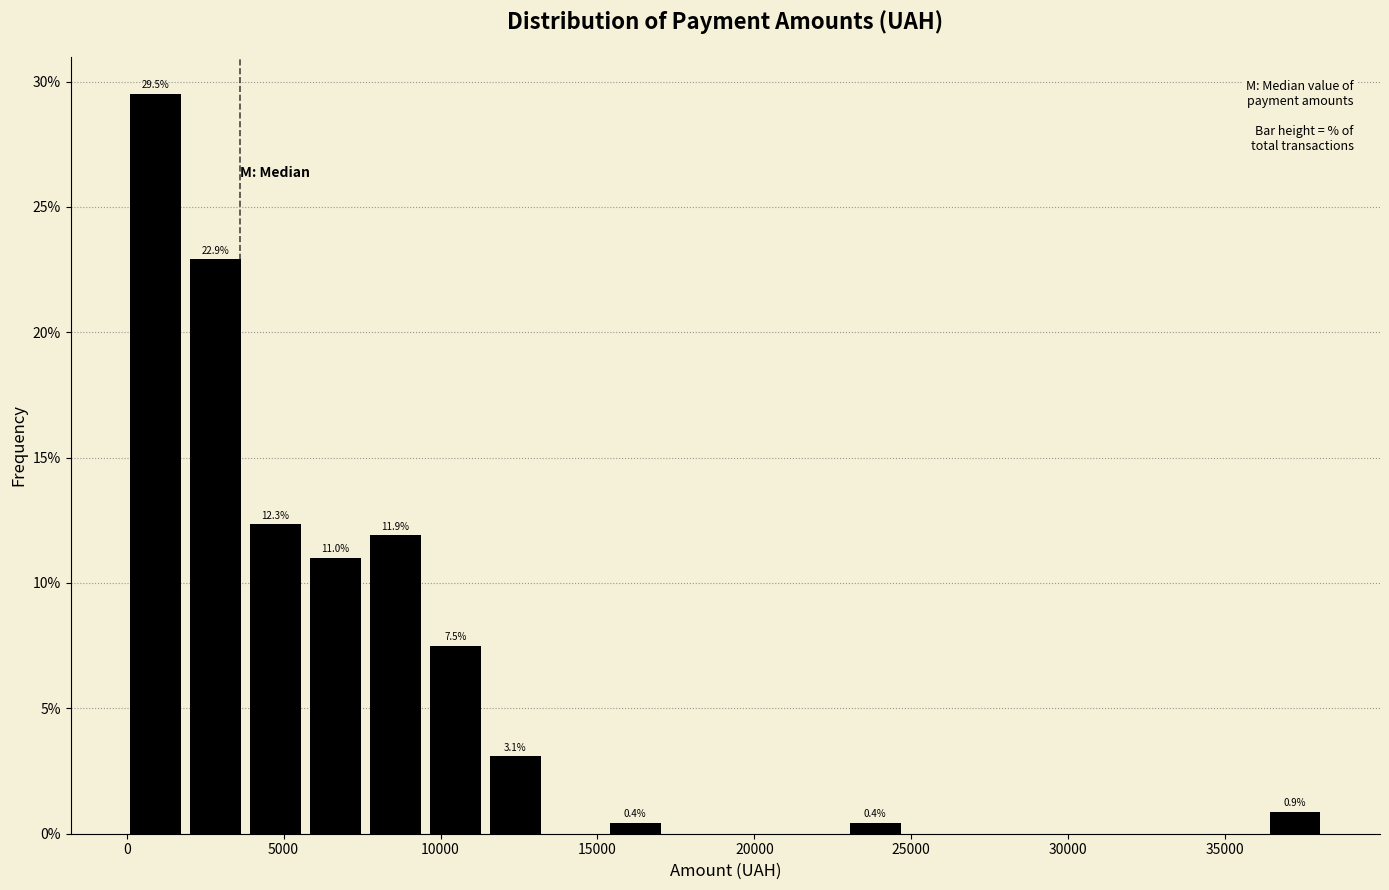

Around what value on the x-axis is the tallest bar? Give the approximate position of its centre, as read against the axis.

1000